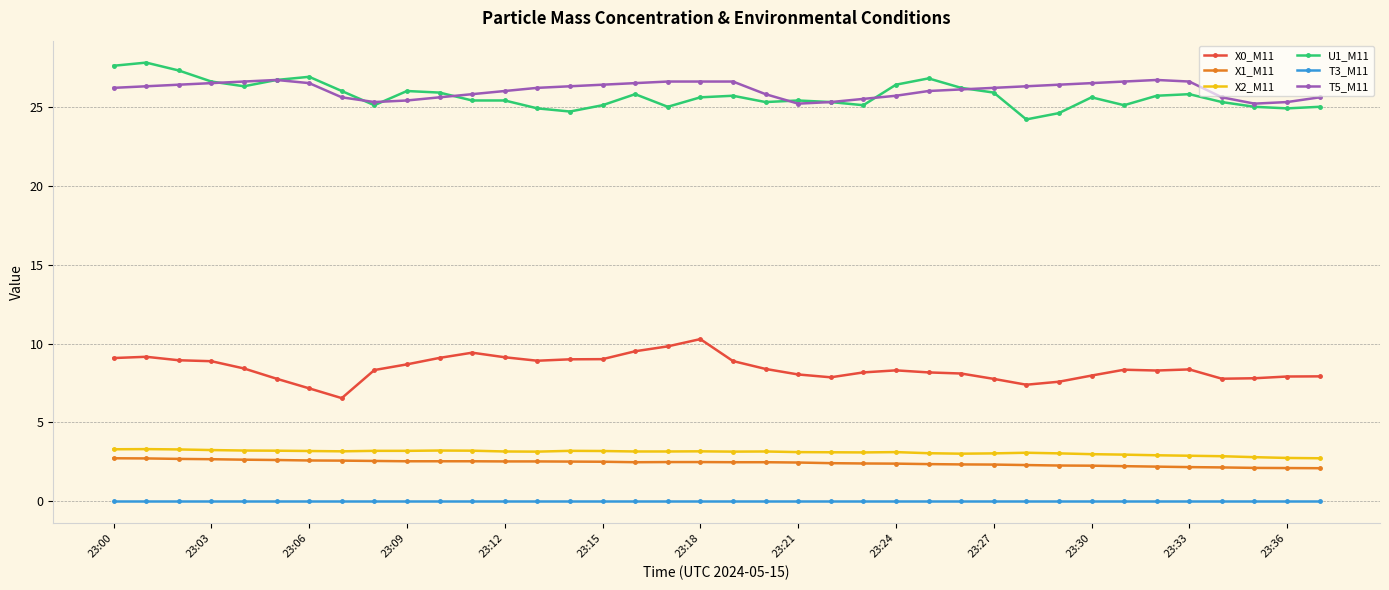

What is the value of the X1_M11 point at the 7th from the left?

2.6